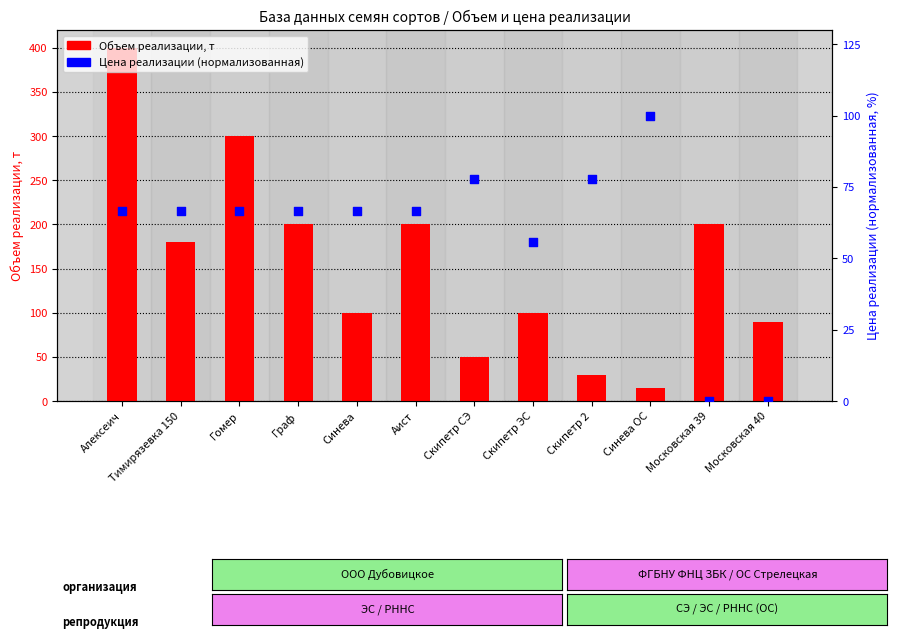

Which series reaches the minimum Y coordinate?

Цена реализации (нормализованная)